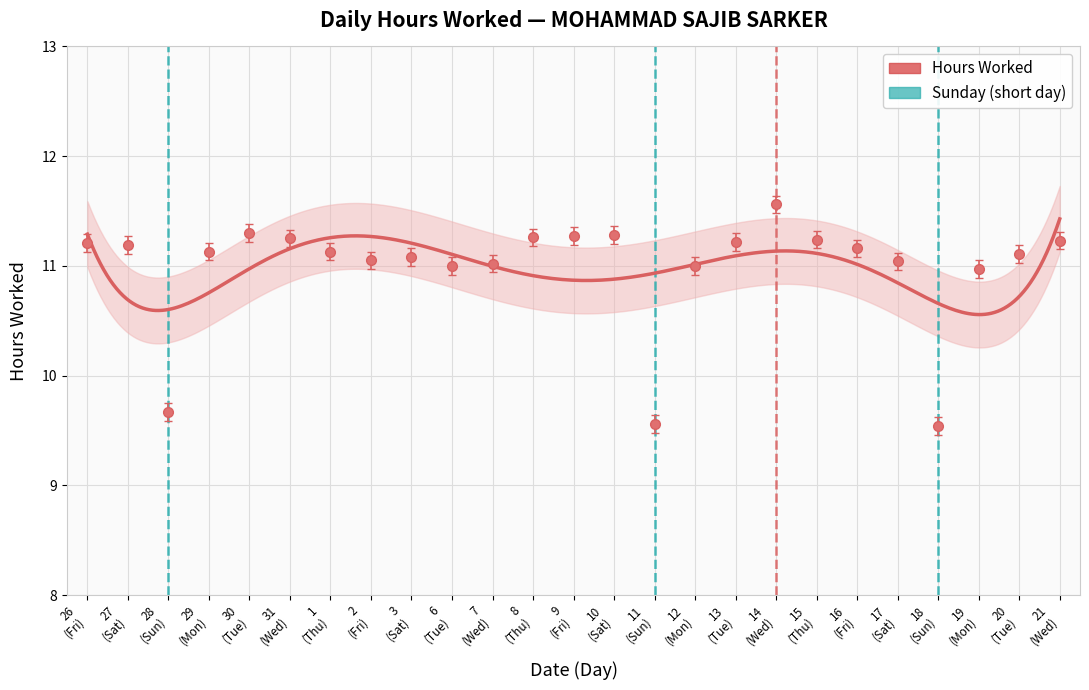

Is it true that the value at 6 (Tue) is 11.0?

True